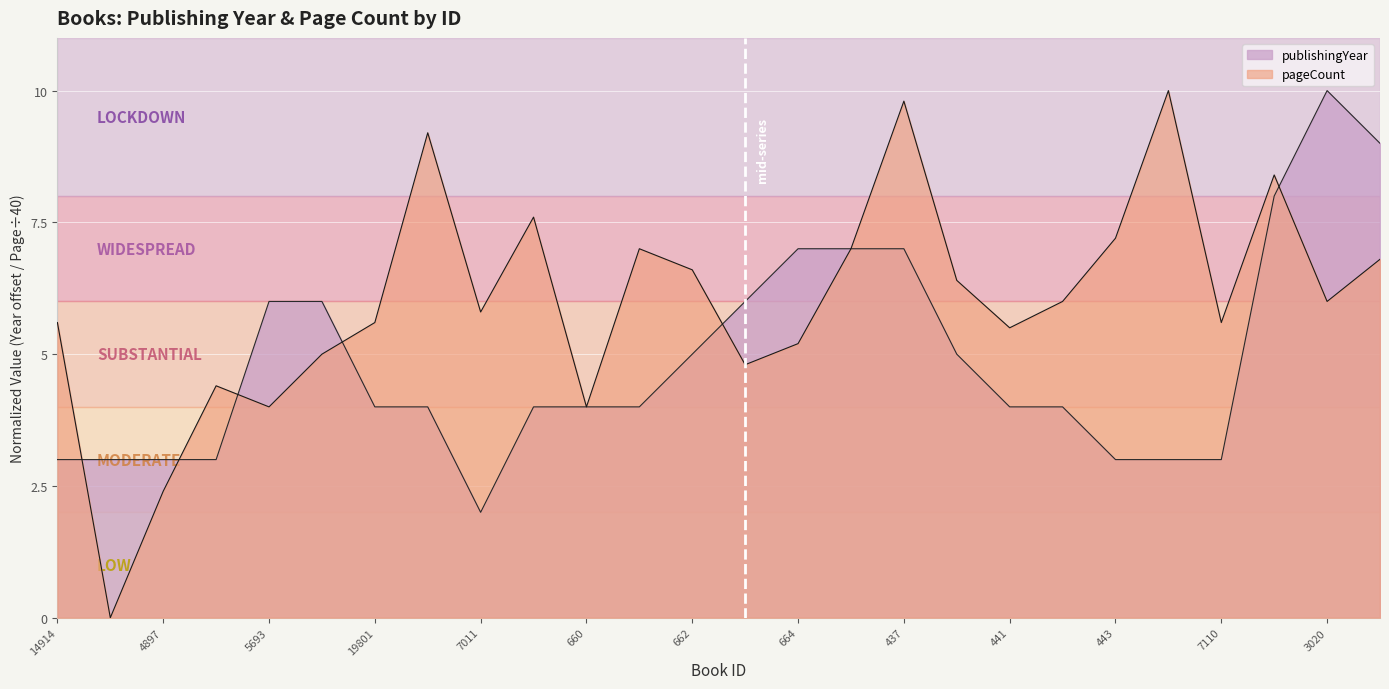

Is the value of publishingYear at 660 greater than the value of pageCount at 661?

No